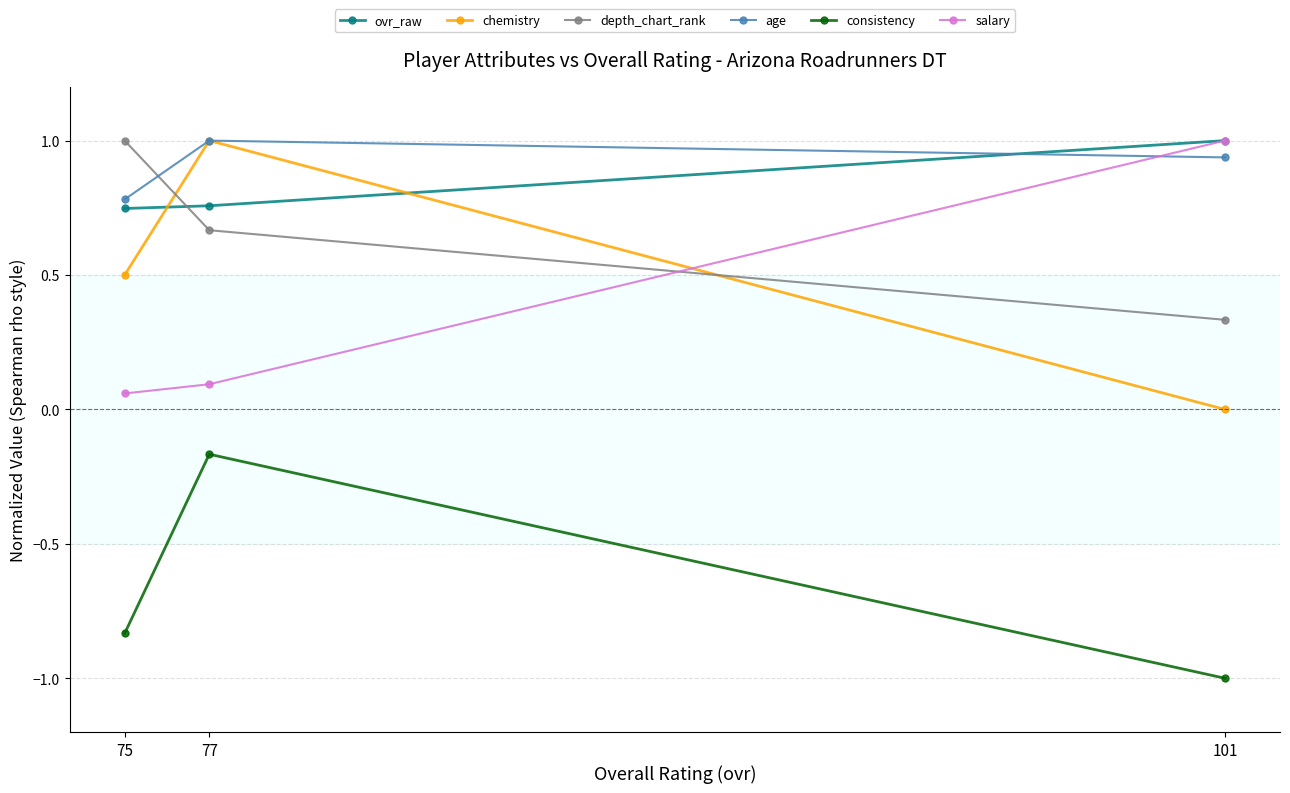

What is the spread (max minus min) of values at 75?

1.8